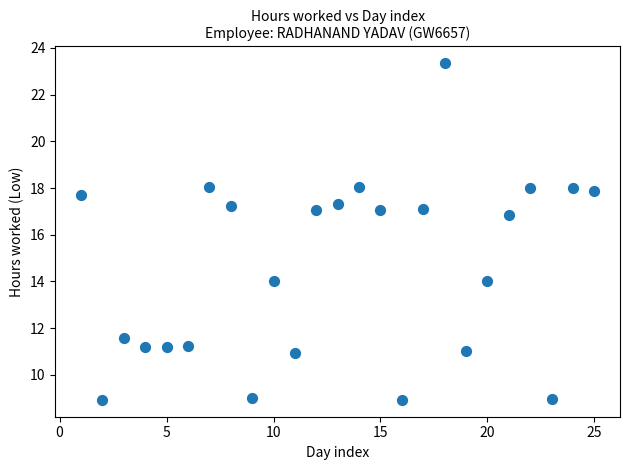

What is the range of X values (max minus min)?

24.0